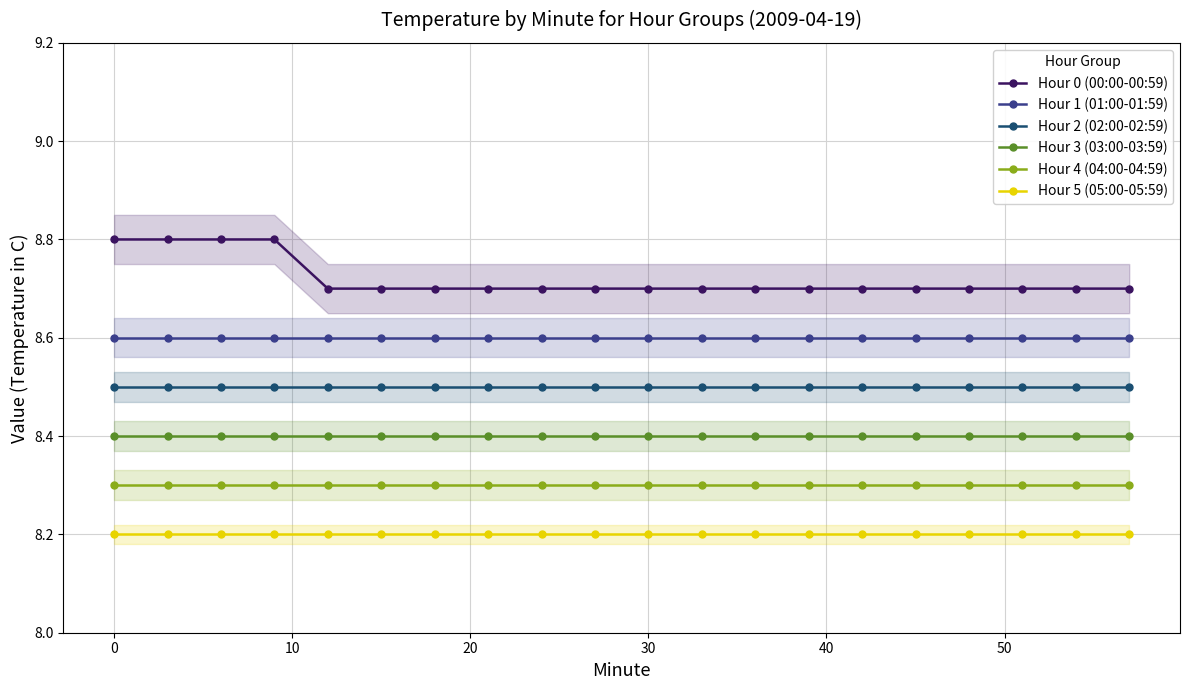

What is the highest value of the Hour 0 (00:00-00:59) series?

8.8